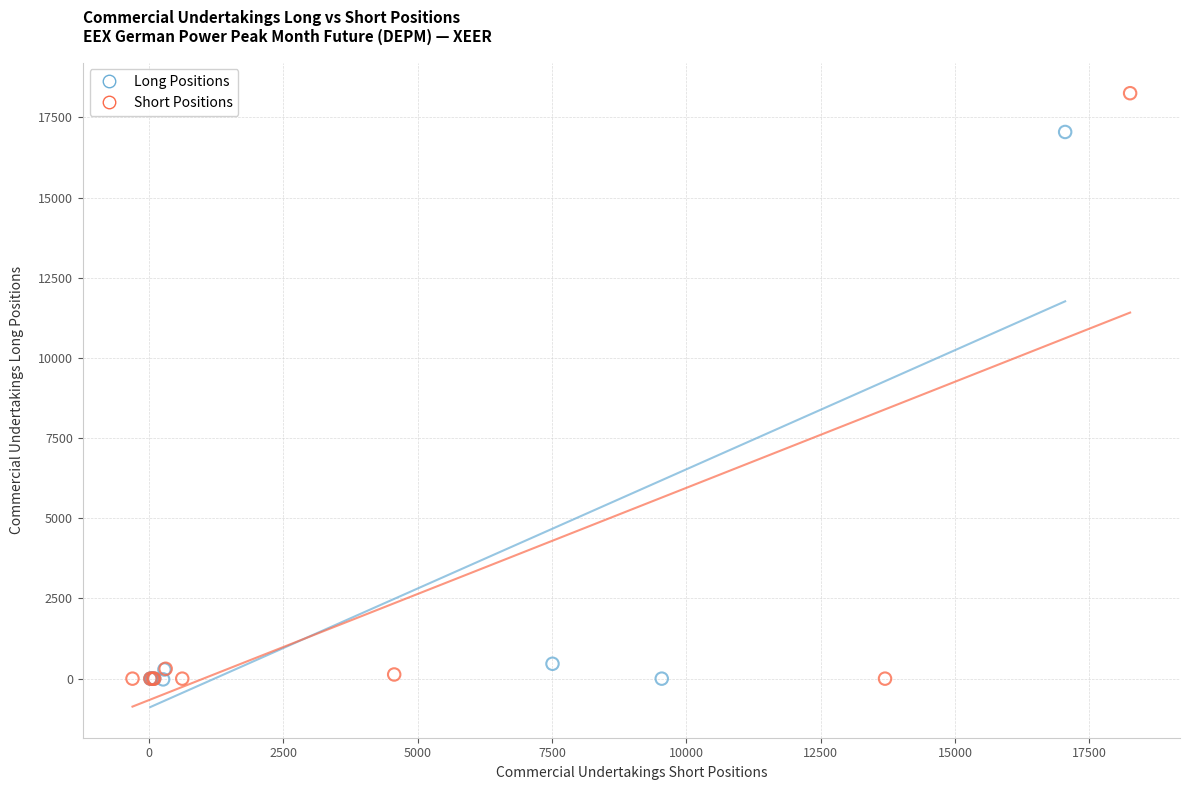

Which series has the widest spread of Y values?

Short Positions